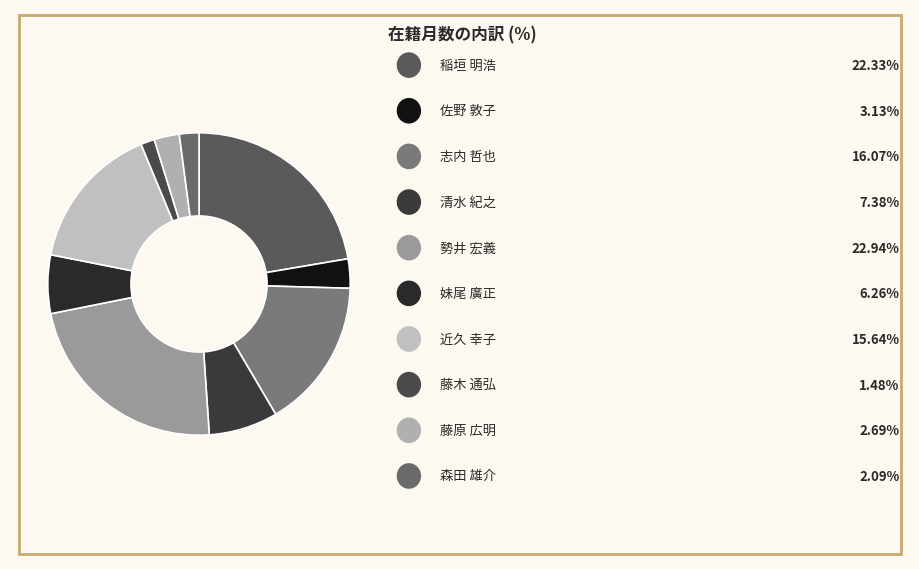

Does any single category account for the majority?

No